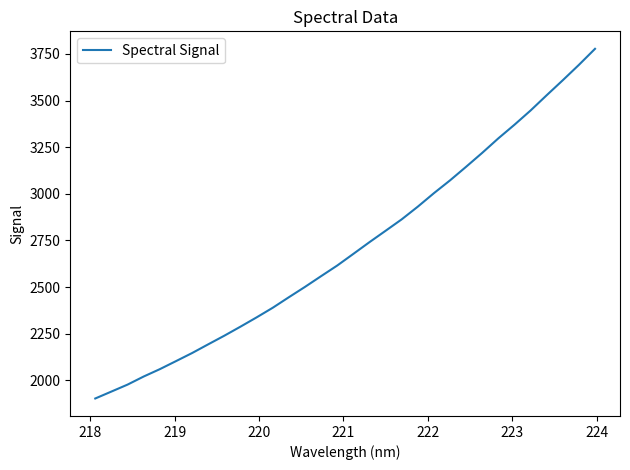

What is the greatest value displayed?

3777.5